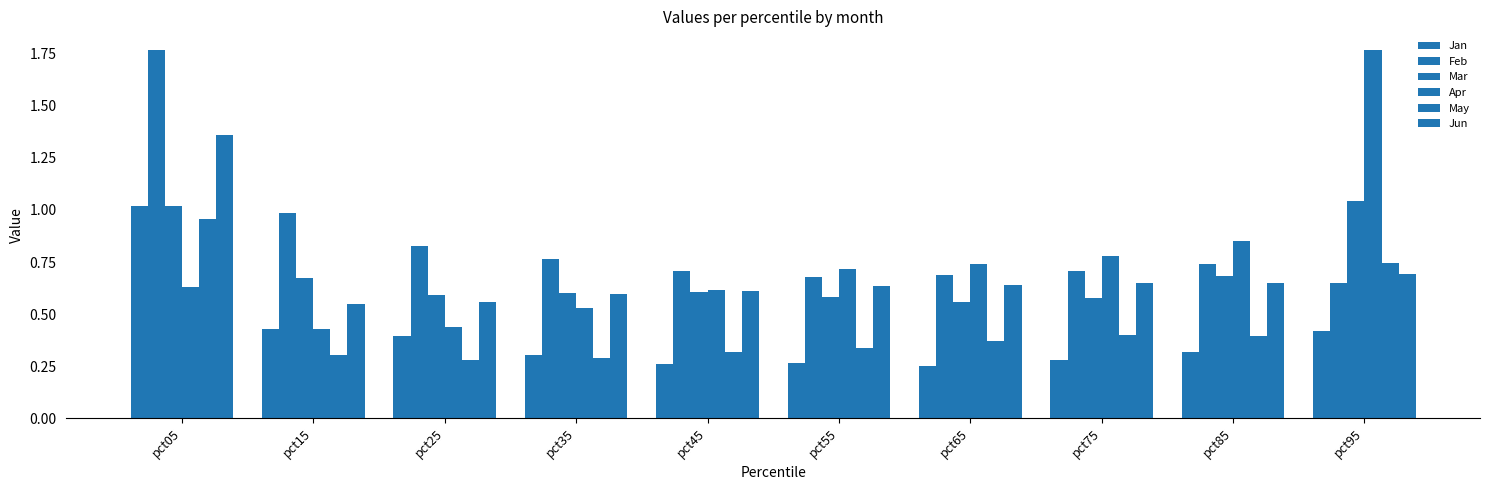

How many data points does each series have?

10